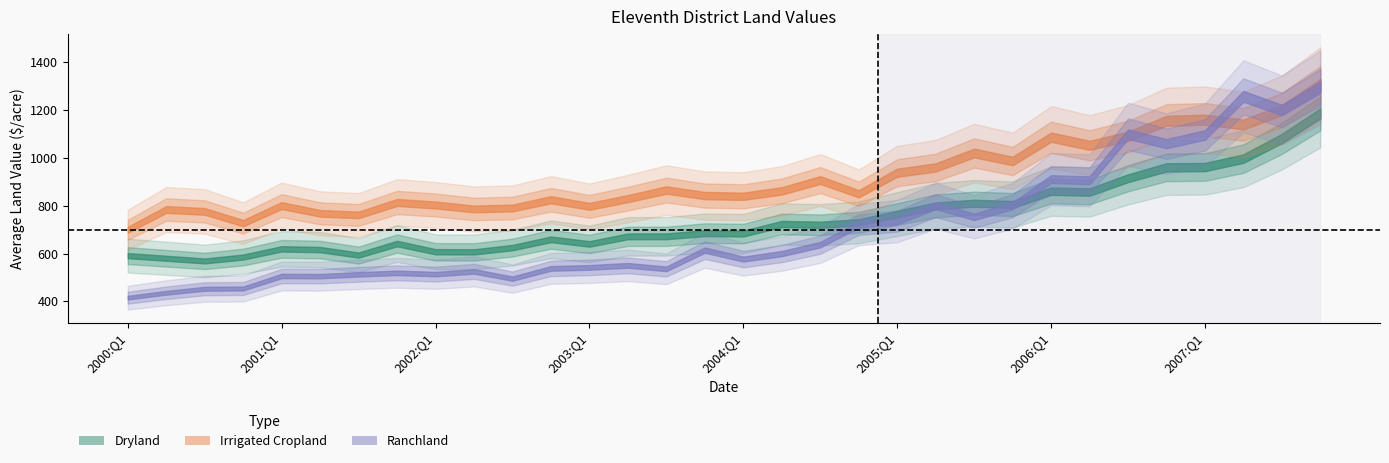

What position from the left is 2002:Q1?

9